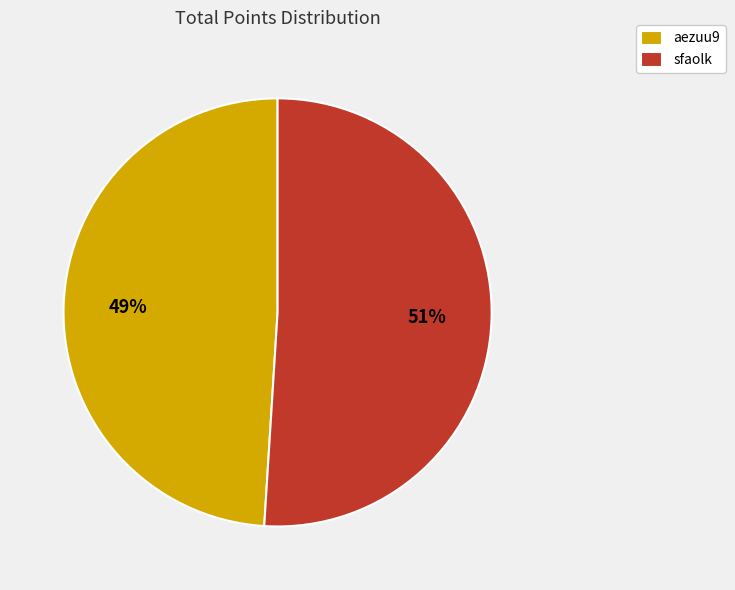

What percentage is the aezuu9 slice, to the nearest percent?

49%